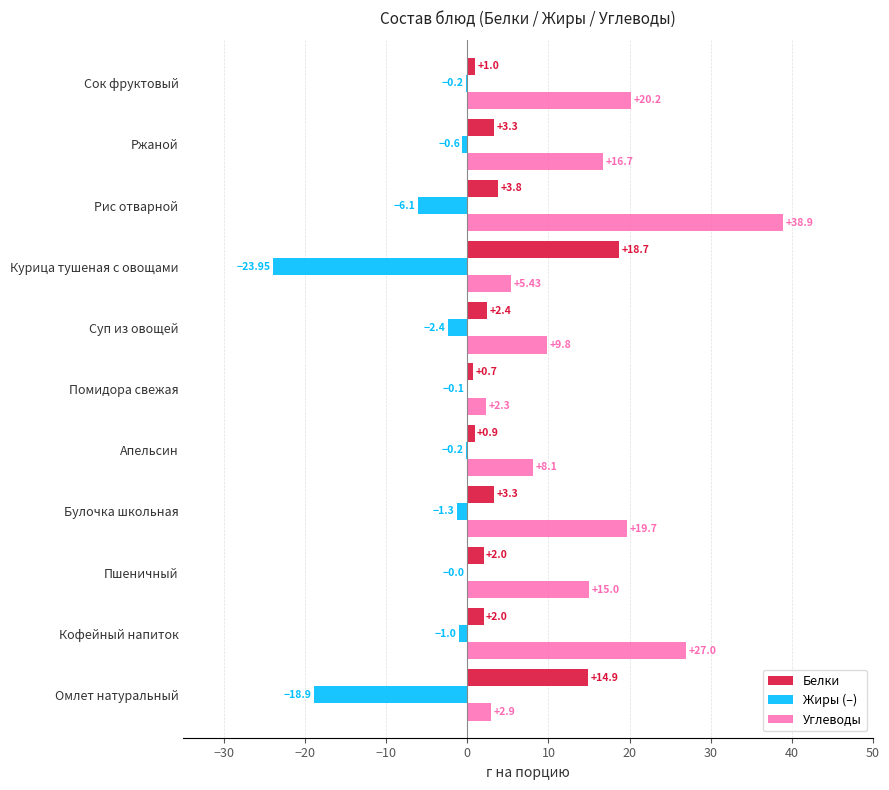

Which label corresponds to the largest value in the chart?

Рис отварной